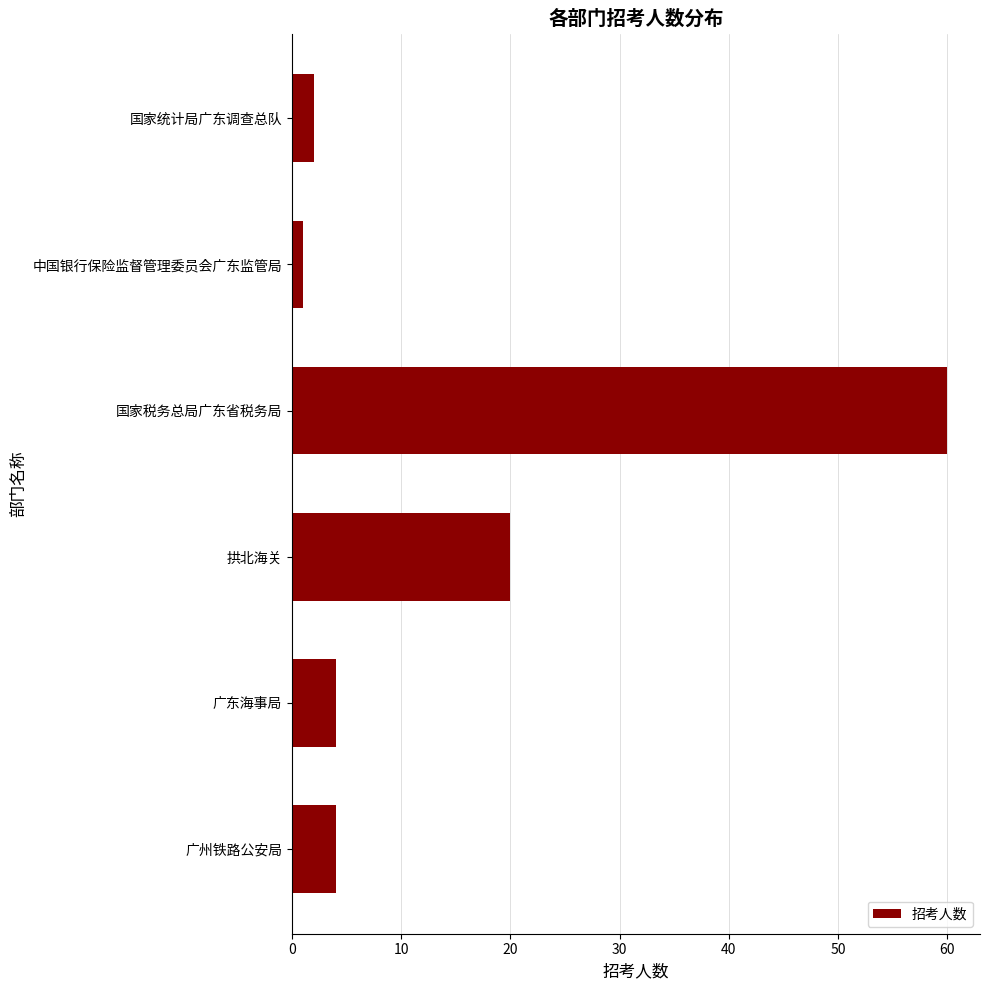

Is it true that the value at 拱北海关 is 20?

True